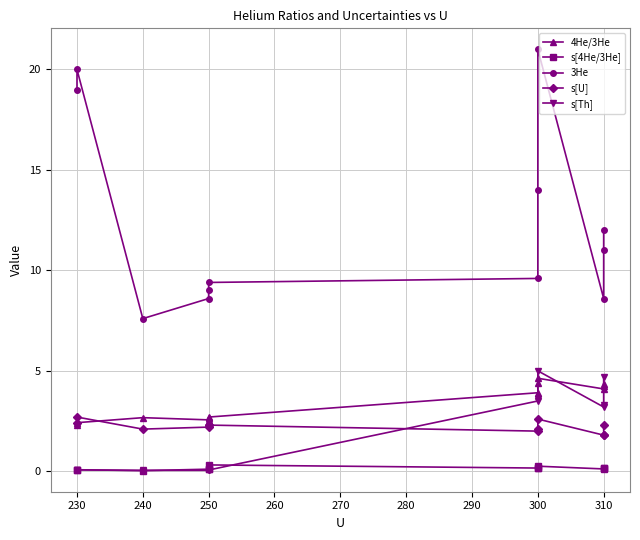

At which category does 4He/3He reach its first local valley?

250